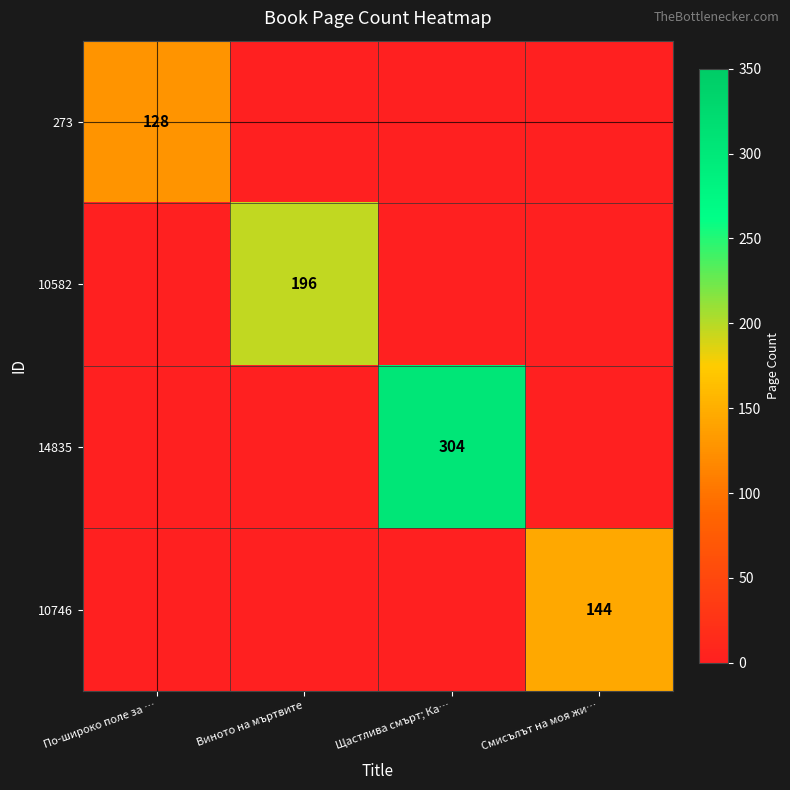

True or false: 10746 has a value of 144 at Смисълът на моя жи….

True